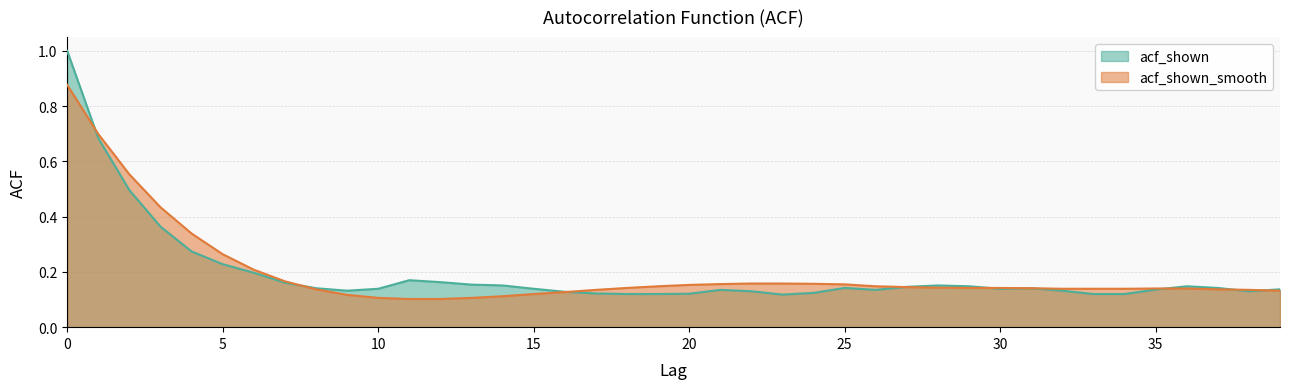

How many intersections are there between acf_shown and acf_shown_smooth?

8